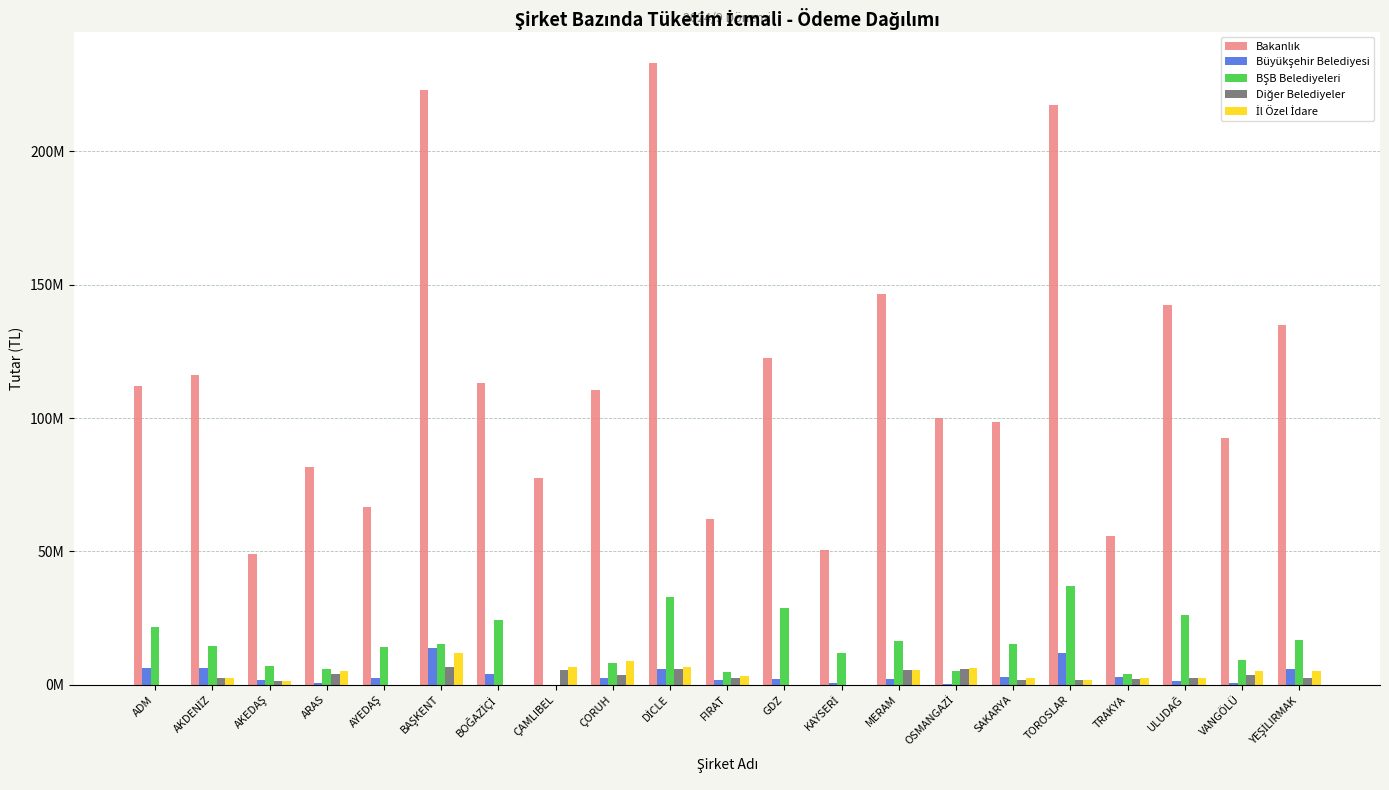

Are the bars grouped side by side (vs. stacked)?

Yes